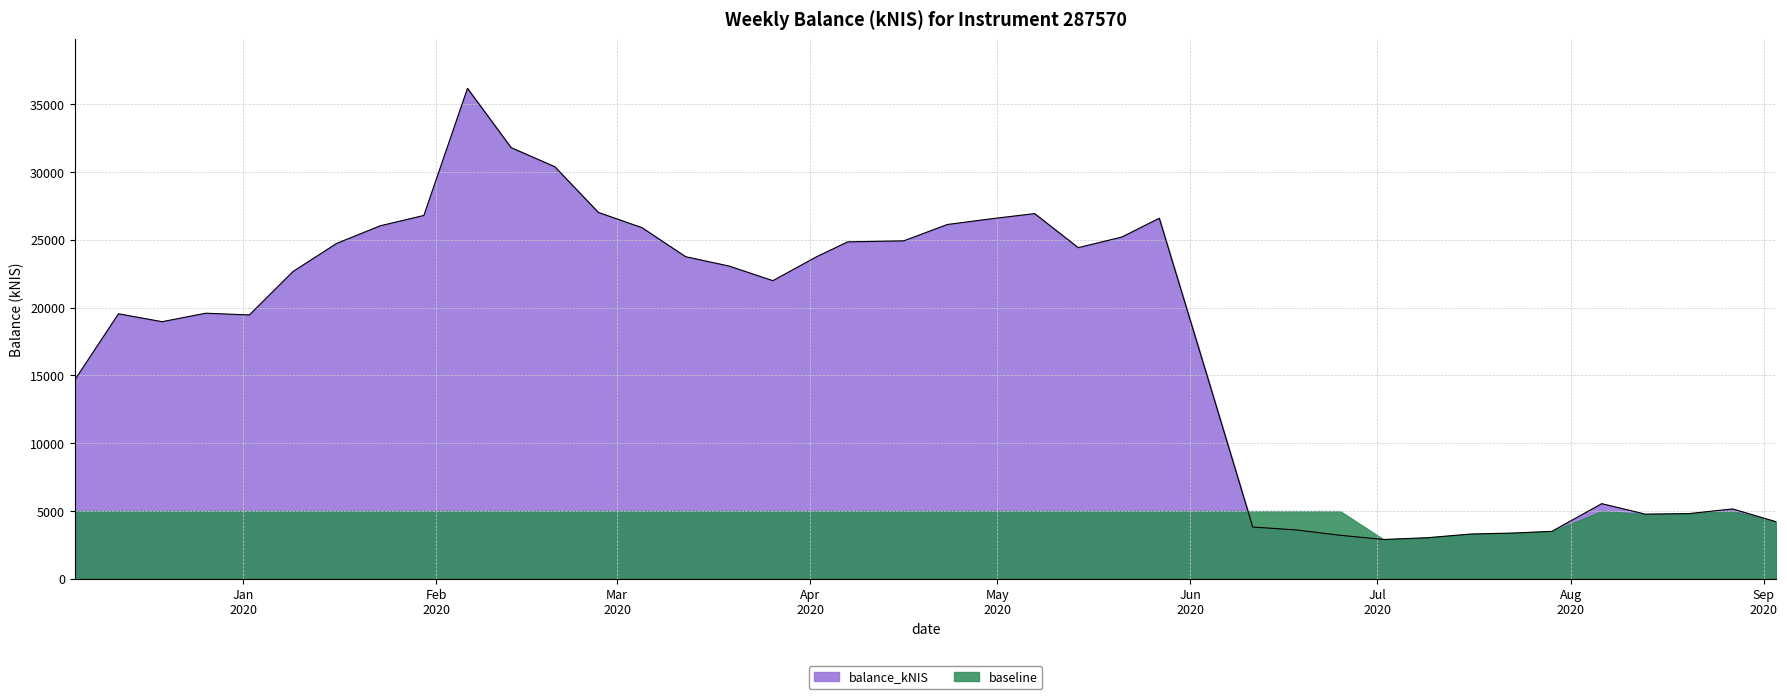

Is it true that the value at 2020-07-02 is 2004.1?

False